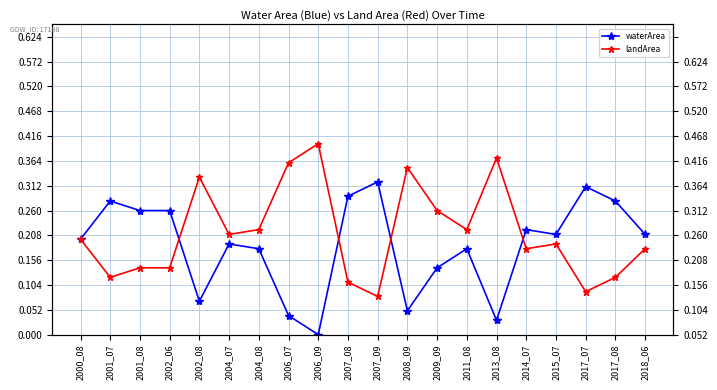

True or false: landArea has more than 1 interior local peaks.

True